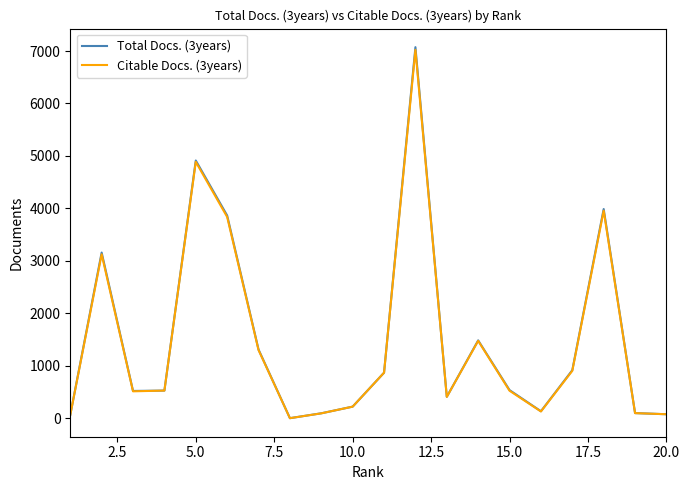

How many lines are shown in the chart?

2